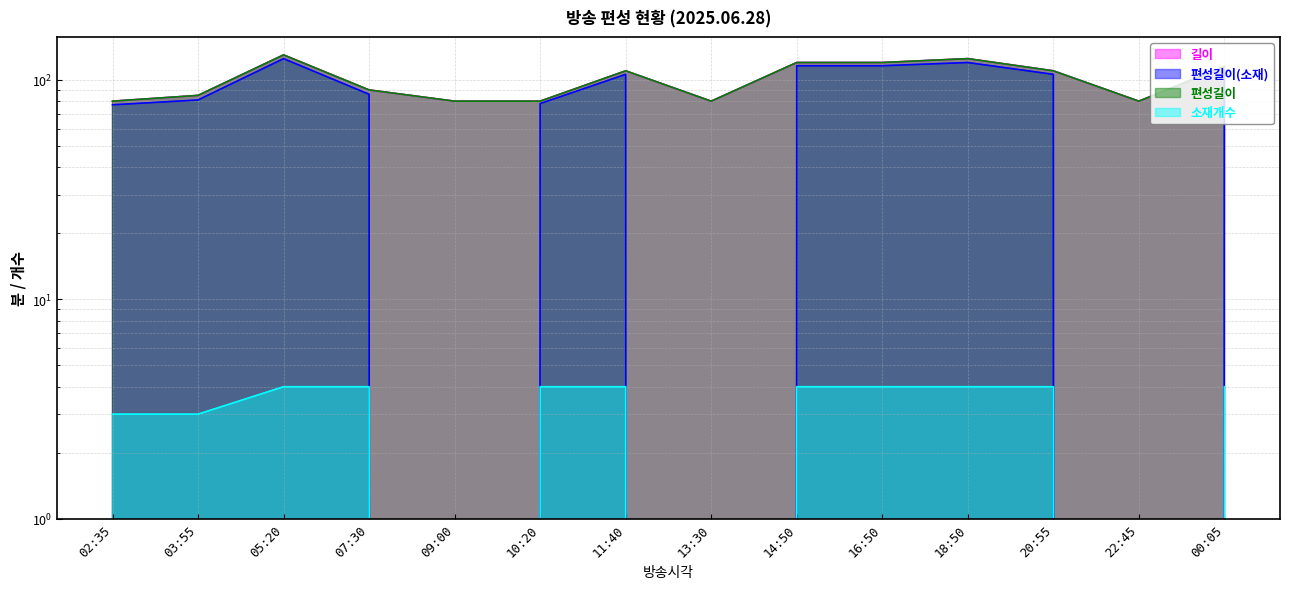

What position from the right is 02:35?

14